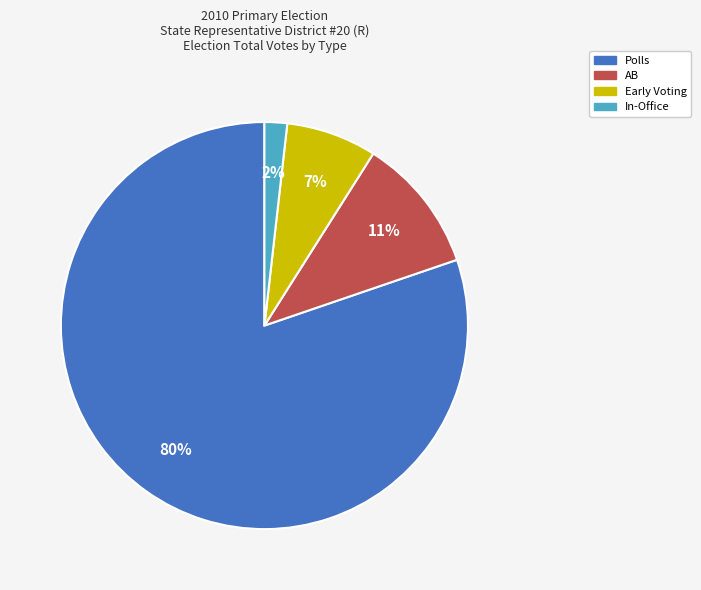

Combined, do Polls and AB account for over 50%?

Yes